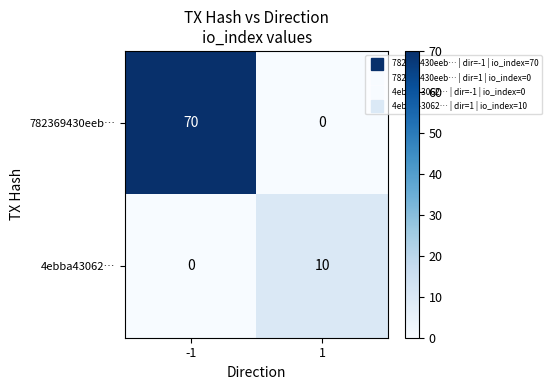

Which series has the largest total across all categories?

782369430eeb…